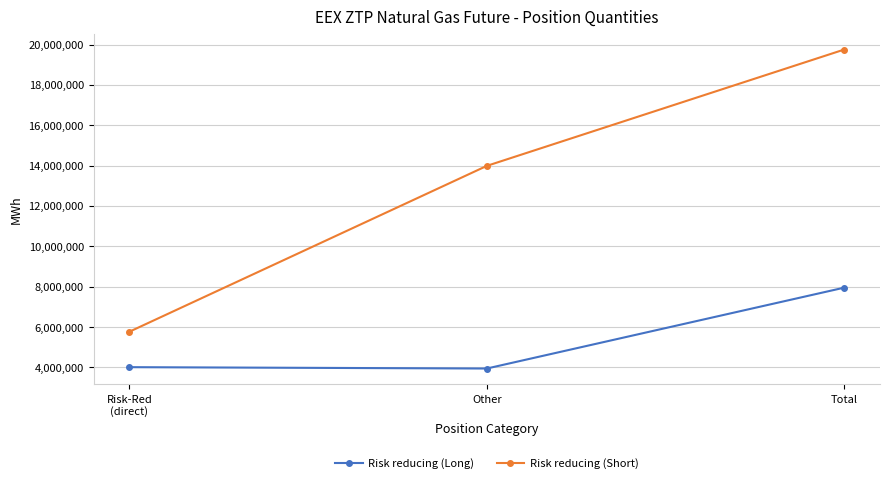

What is the lowest value of the Risk reducing (Long) series?

3941555